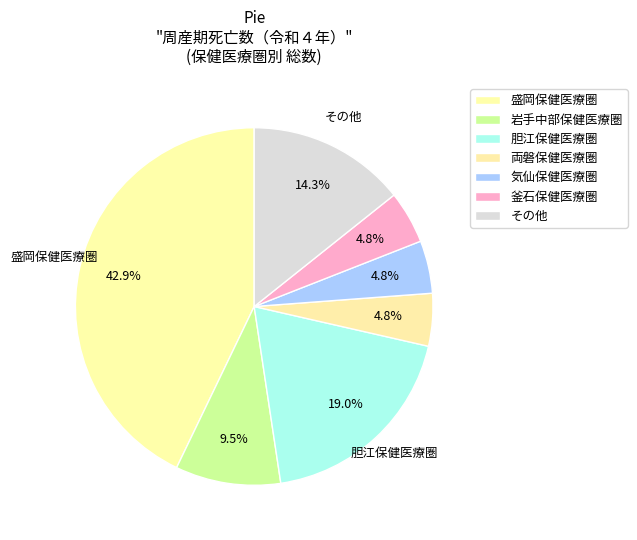

Which category has the biggest portion of the pie?

盛岡保健医療圏